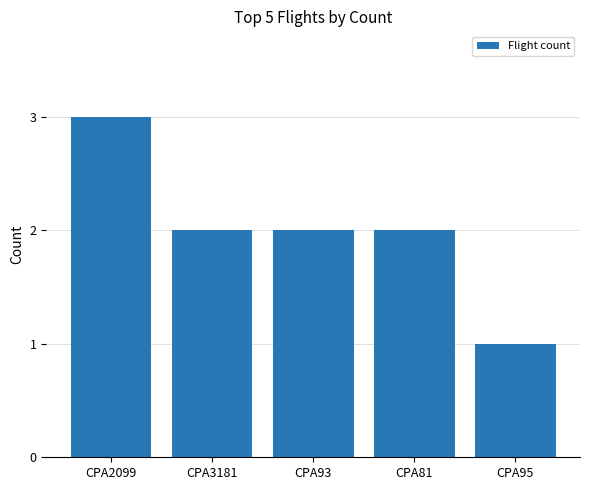

At which category does the chart reach its minimum across all series?

CPA95